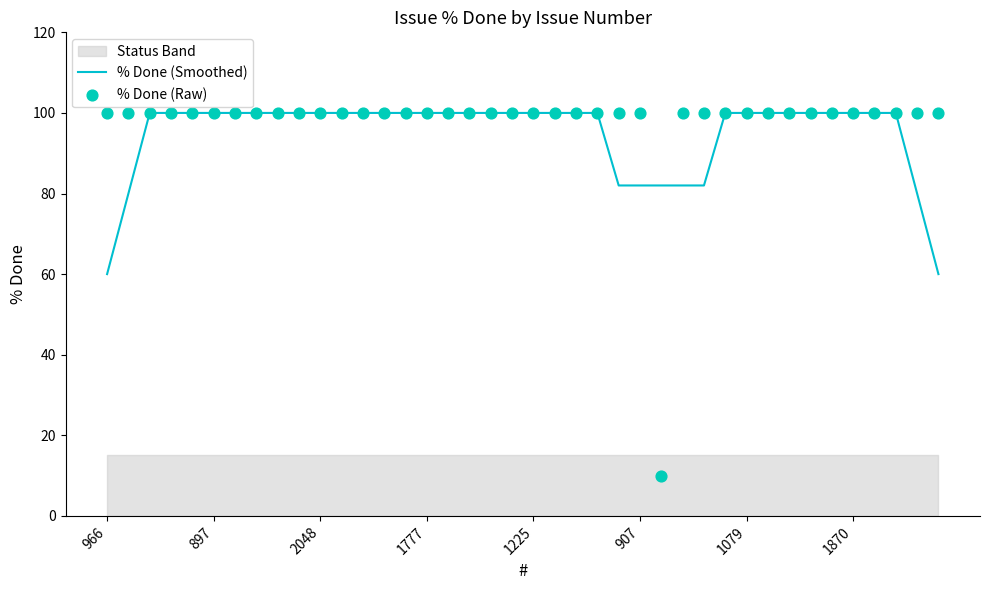

At how many categories does at least one series exceed 89?

39